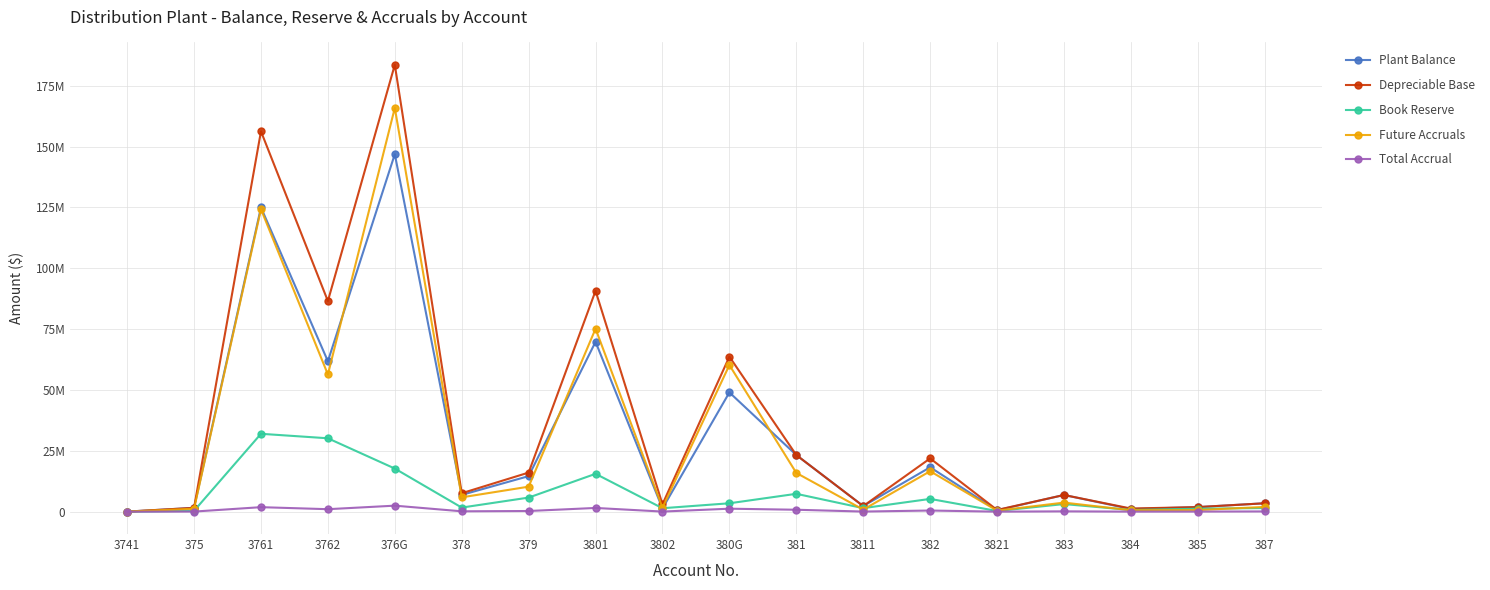

Which category has the highest value in the Future Accruals series?

376G